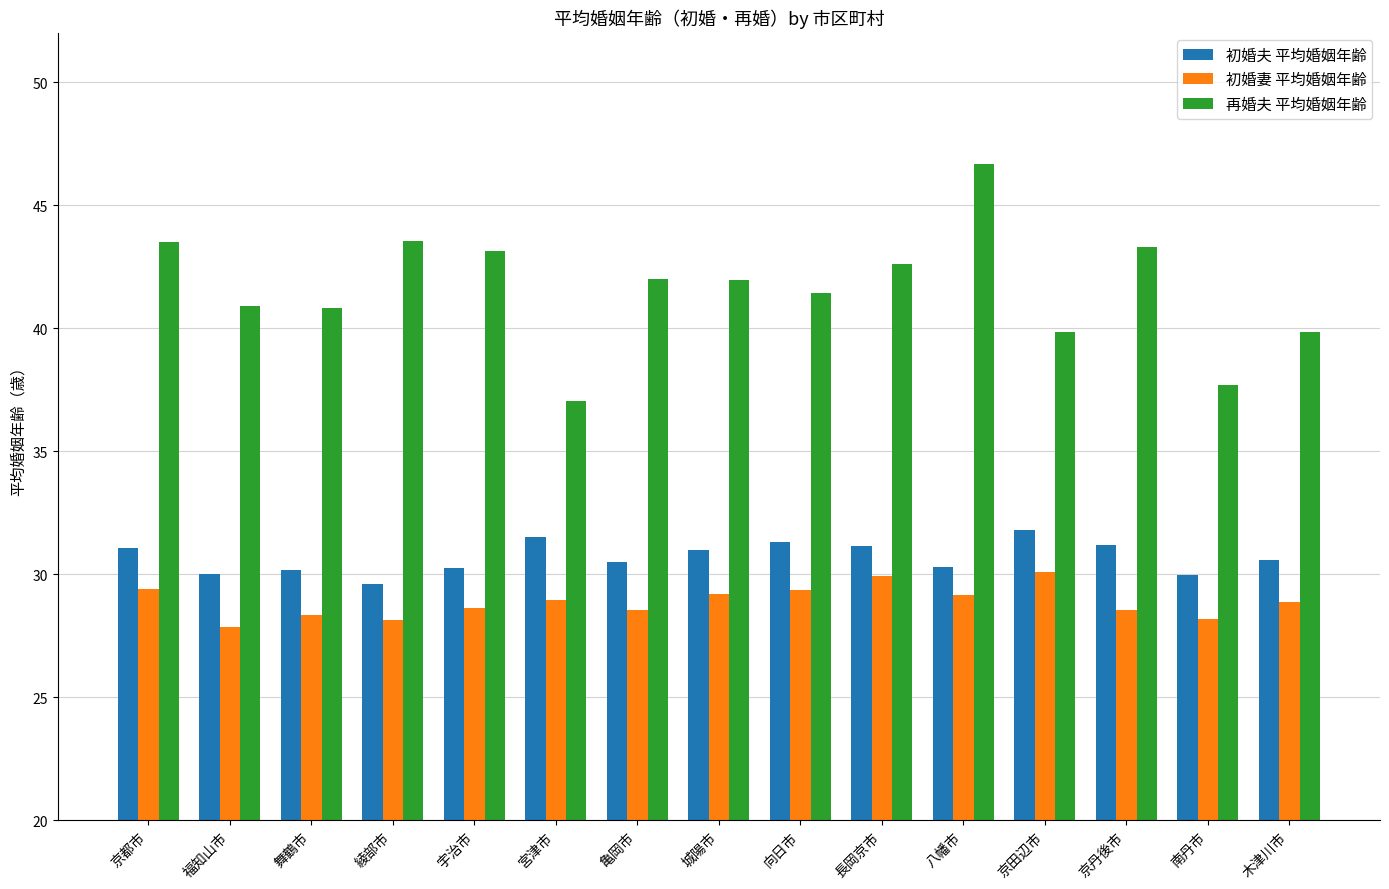

How many bars are there in total?

45